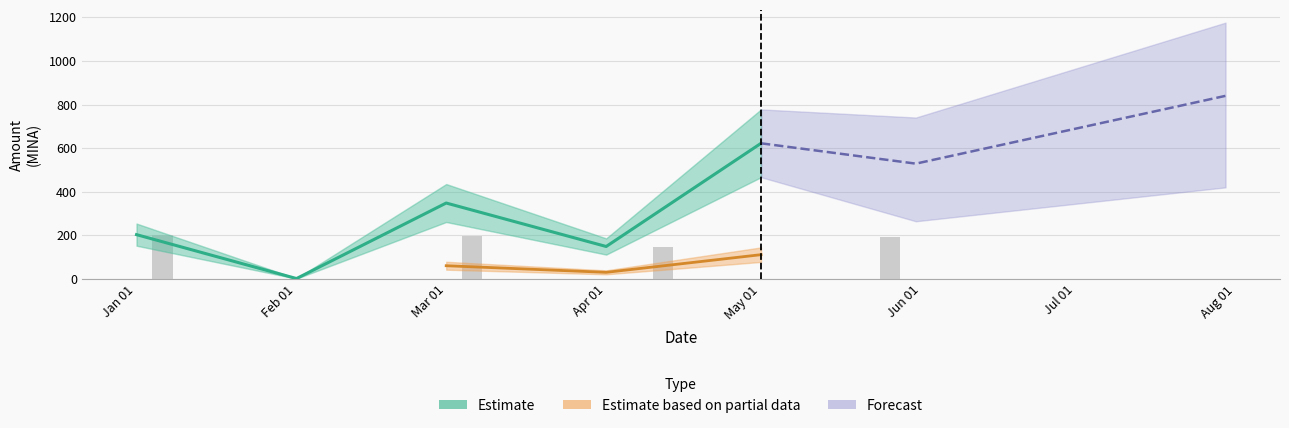

Where is Estimate nearest to the value 311?

Mar 01